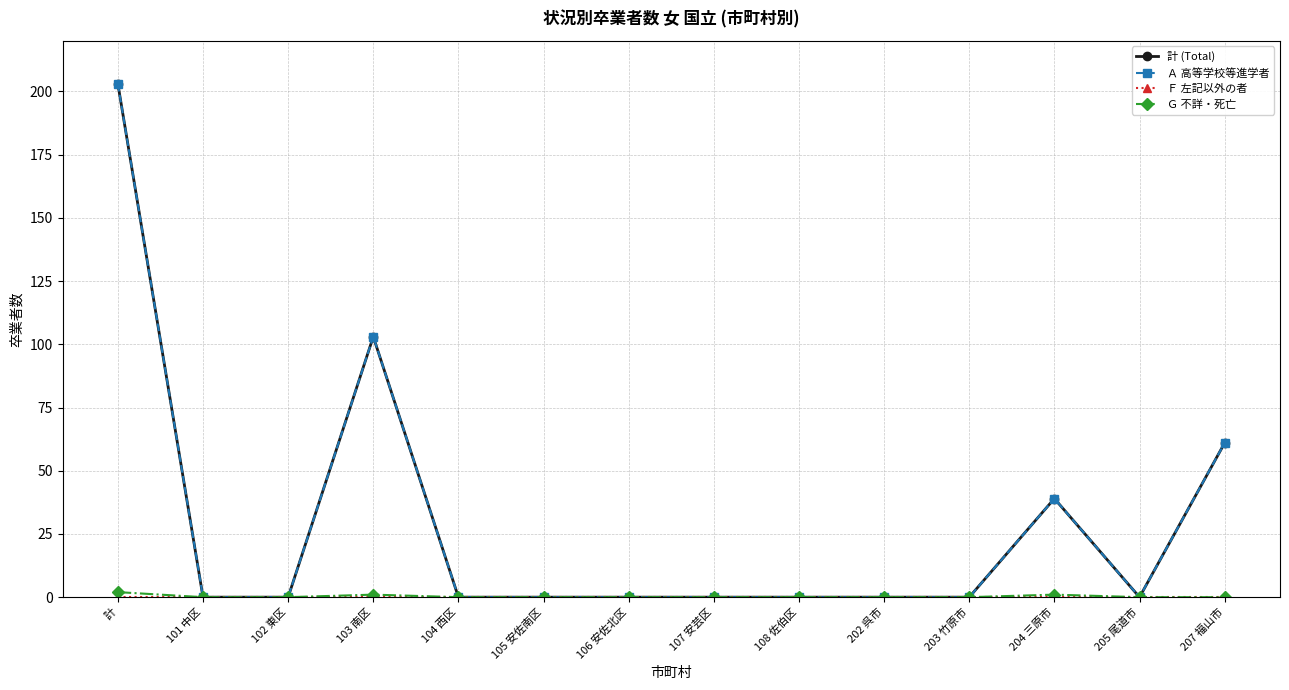

What is the sum of all 計 (Total) values?

406